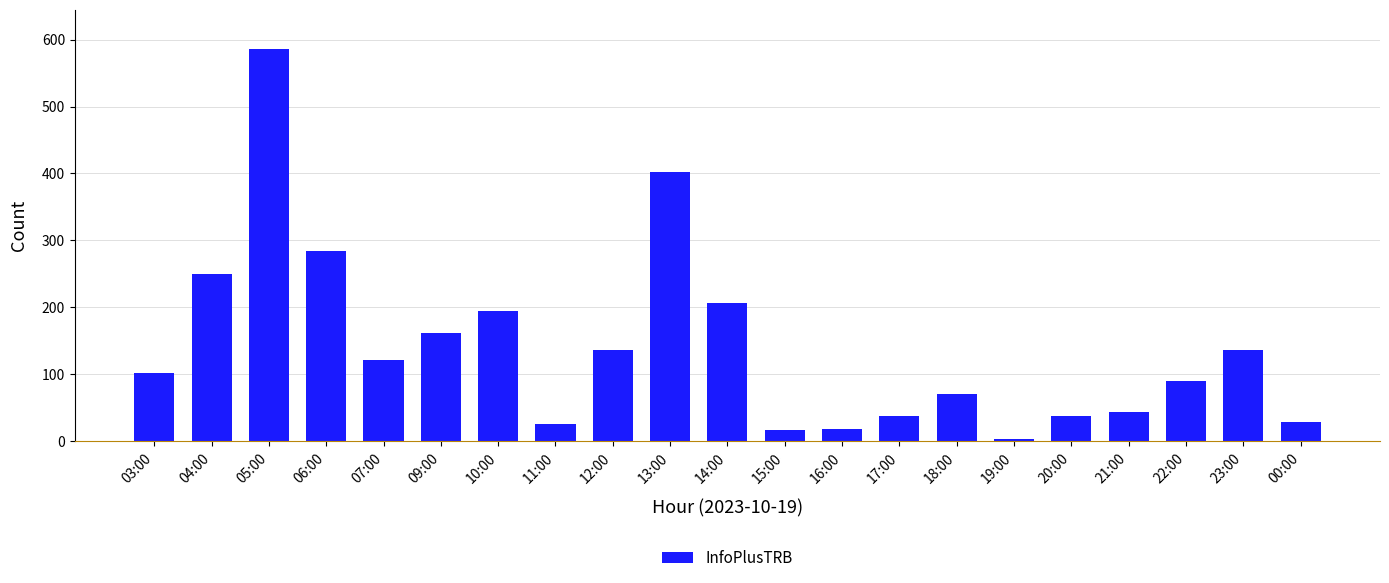

The value at 06:00 is 104. True or false?

False